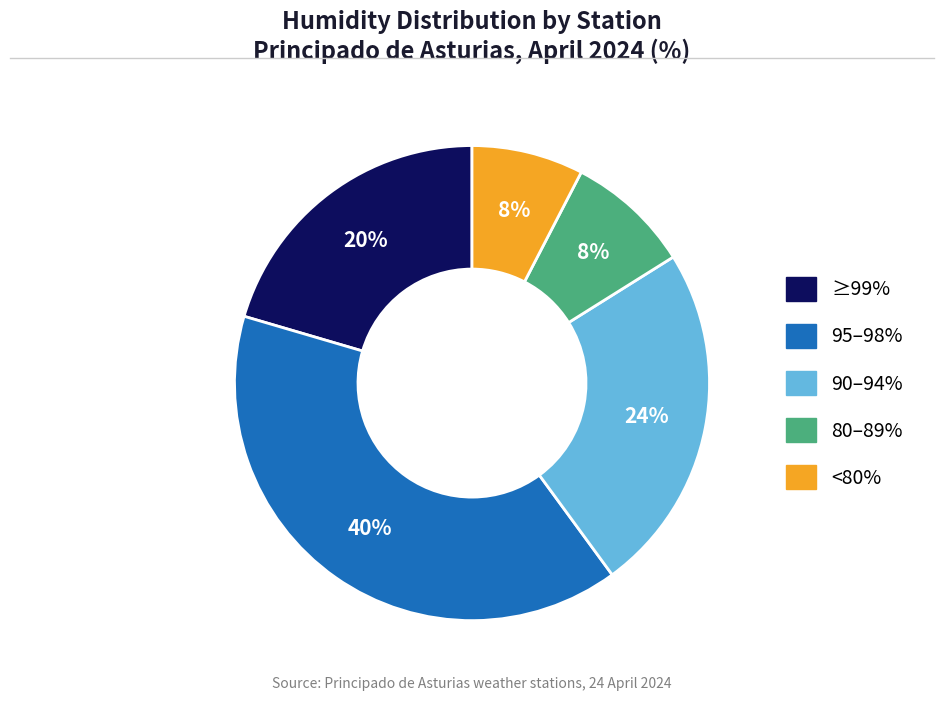

Is there a majority slice in this chart?

No